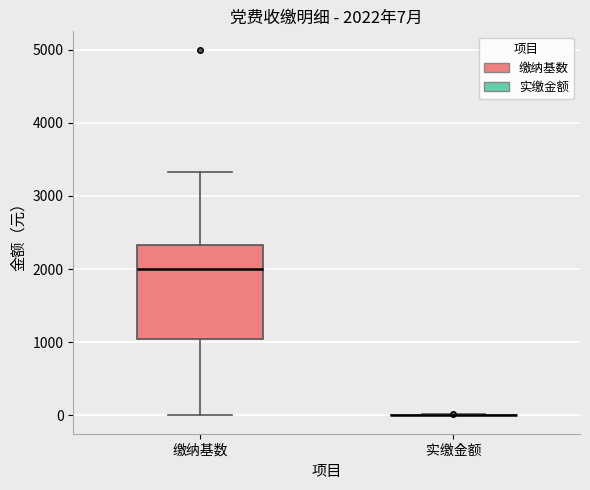

Which box is the tallest, from its lower edge to its upper edge?

缴纳基数